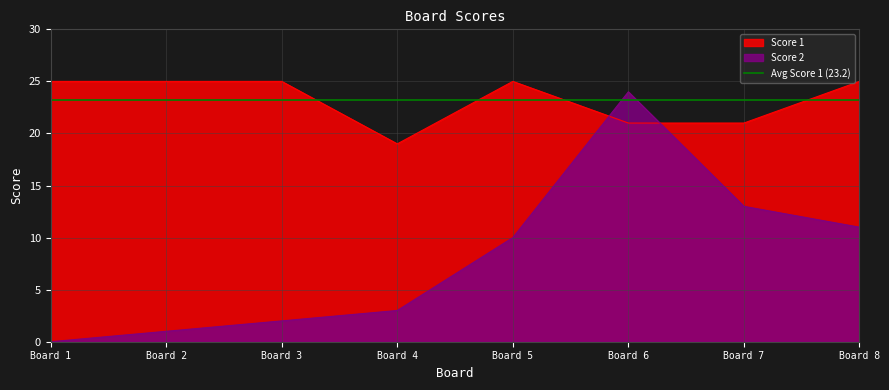

Read the Score 1 value at Board 4.

19